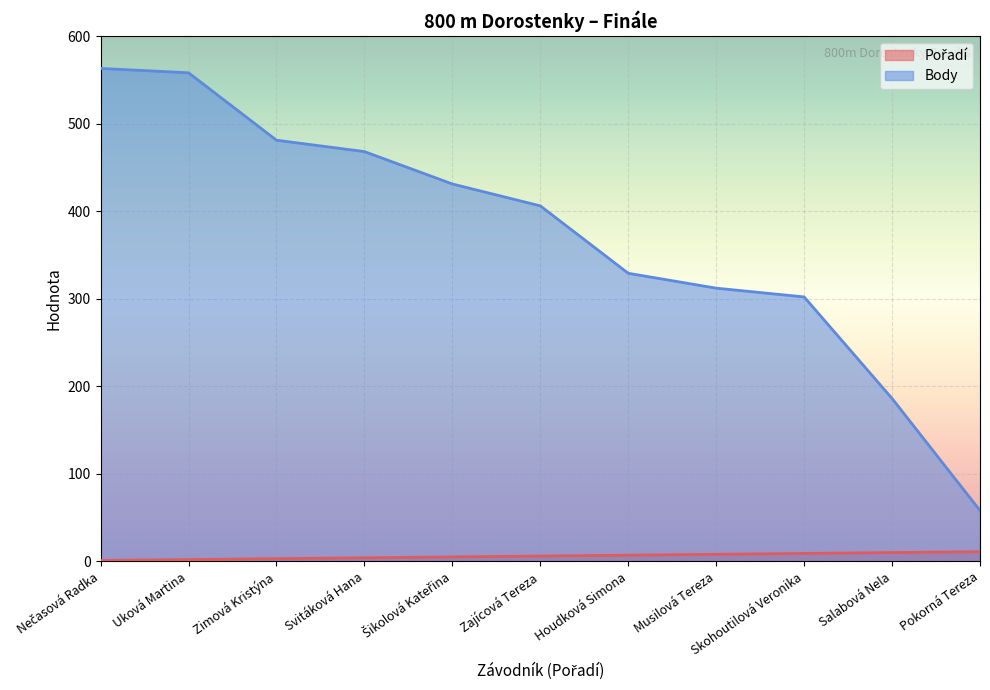

True or false: Pořadí has a value of 8 at Musilová Tereza.

True